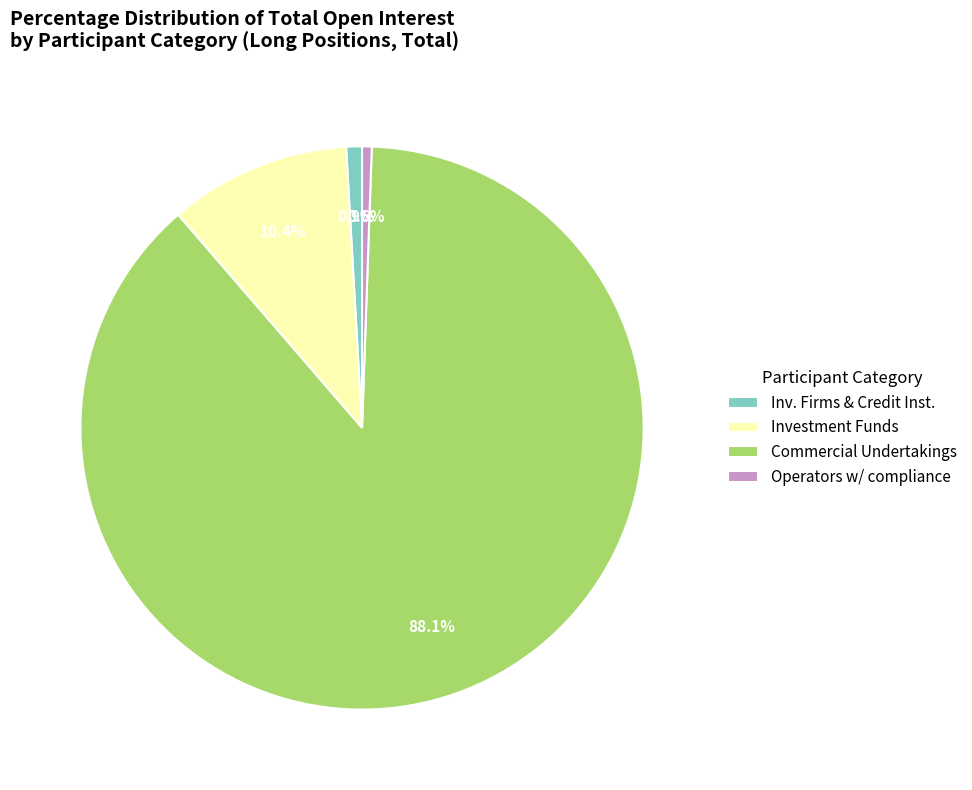

How many segments does this pie chart have?

4